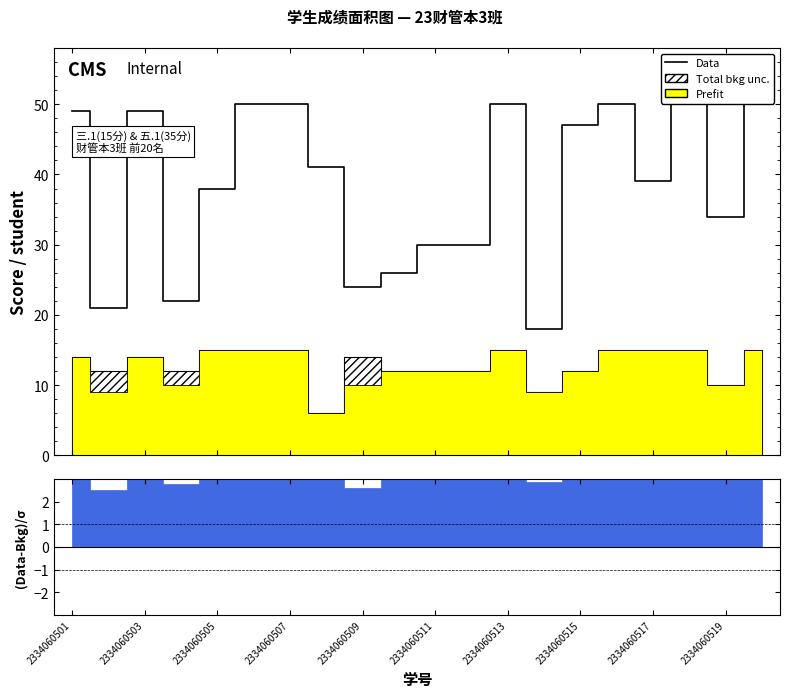

Does the chart display data point markers on the line(s)?

No